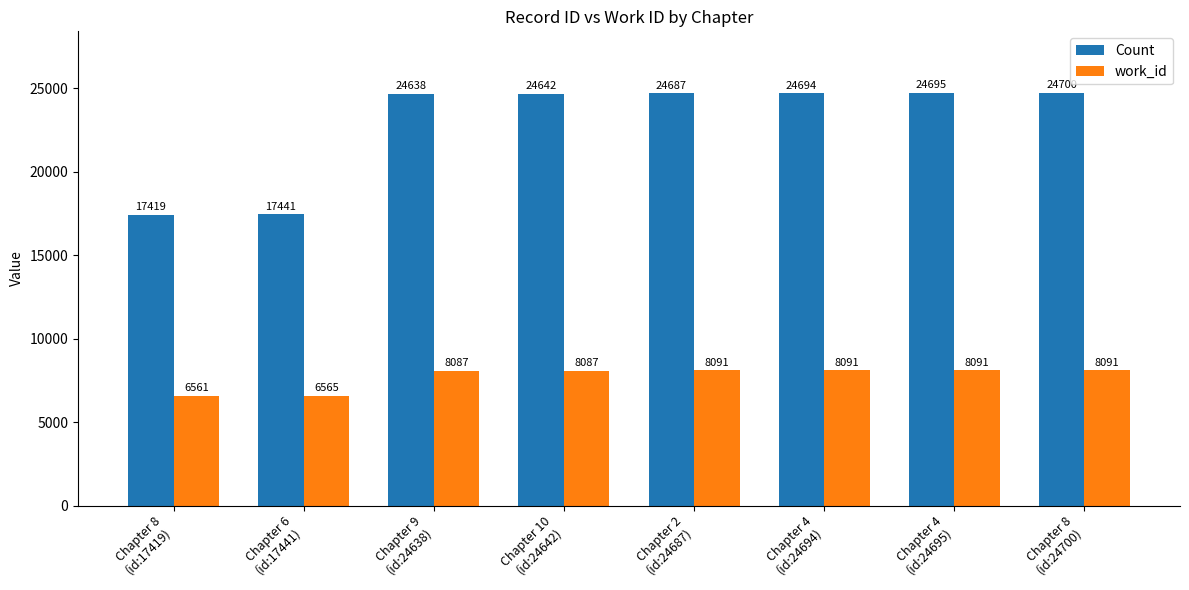

Which series changed the most between Chapter 4
(id:24694) and Chapter 8
(id:24700)?

Count